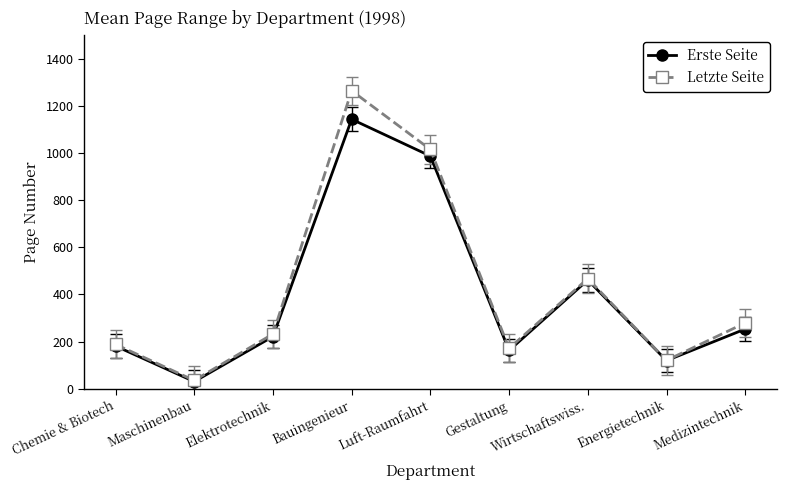

Rank the series at Medizintechnik from highest to lowest value.

Letzte Seite, Erste Seite